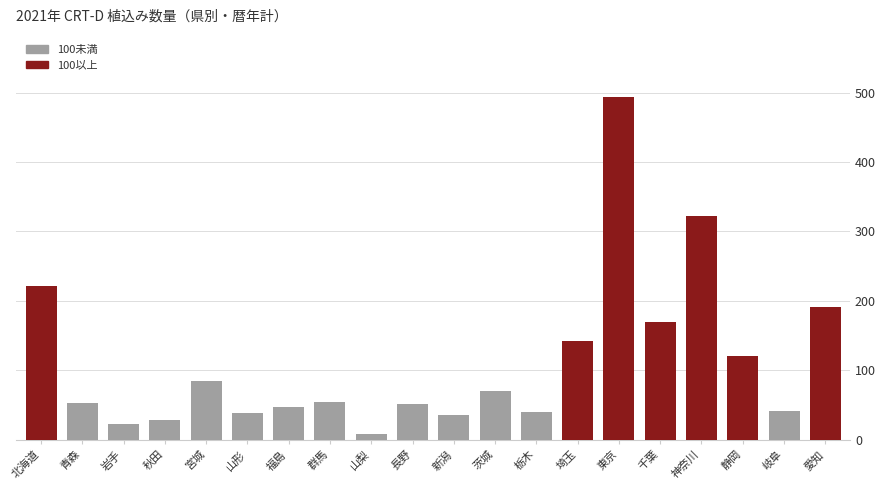

Count the number of data series in this chart.

1